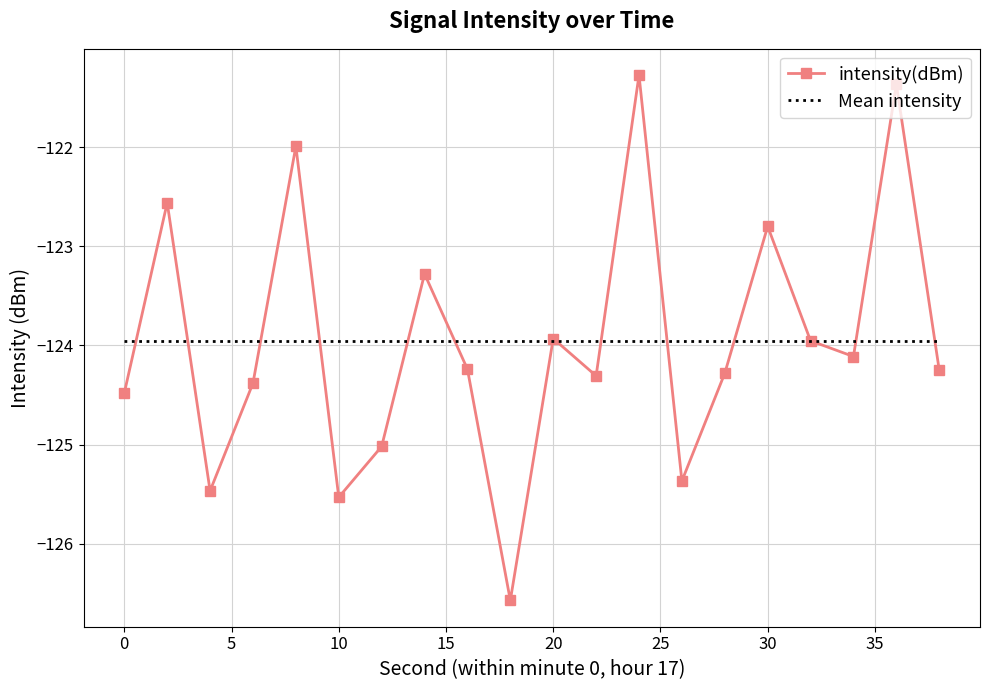

True or false: Mean intensity and intensity(dBm) cross at least once.

True